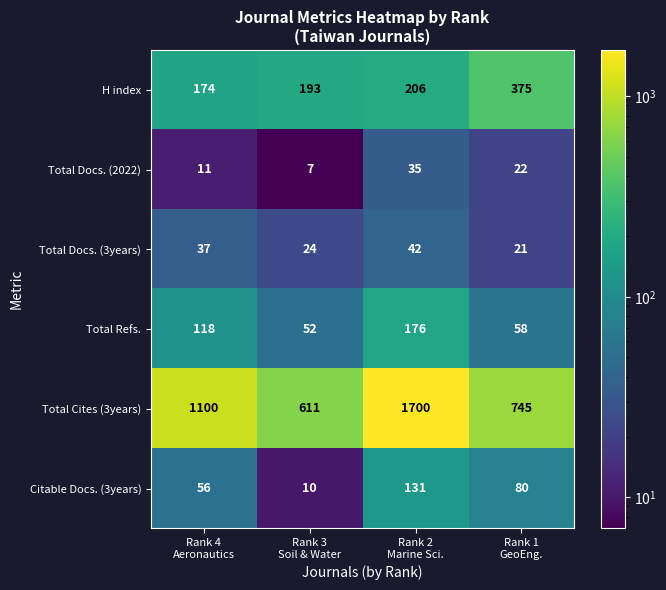

Which series has the widest spread of values?

Total Cites (3years)